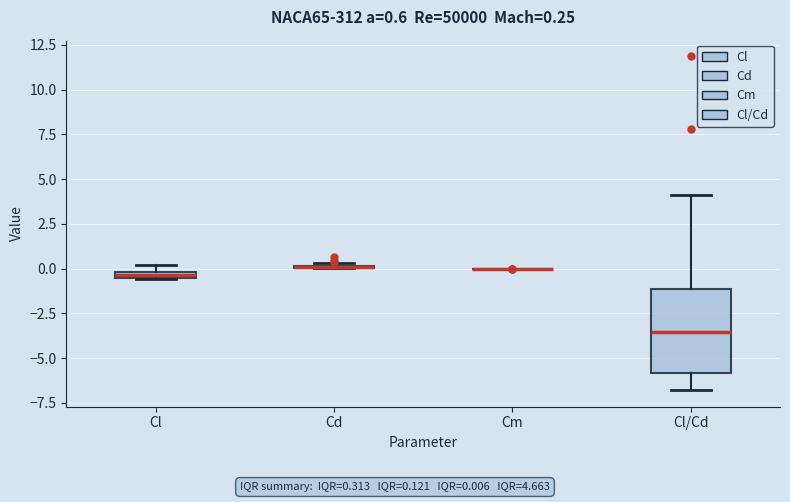

Which box is the tallest, from its lower edge to its upper edge?

Cl/Cd